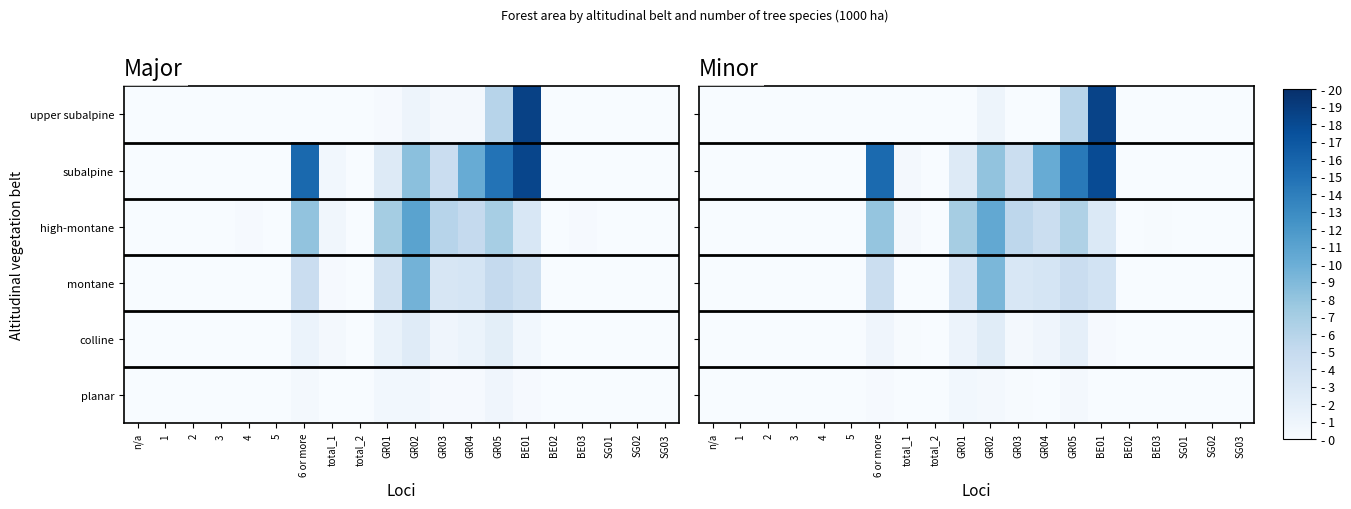

Which category has the highest value across all series?

BE01